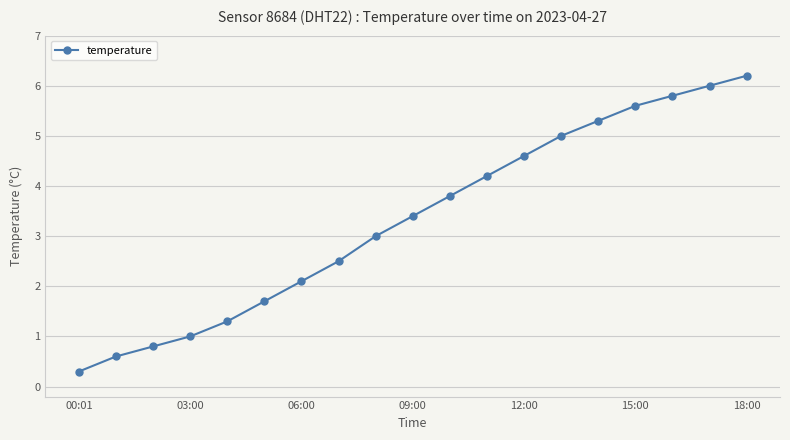

What is the minimum value shown in the chart?

0.3